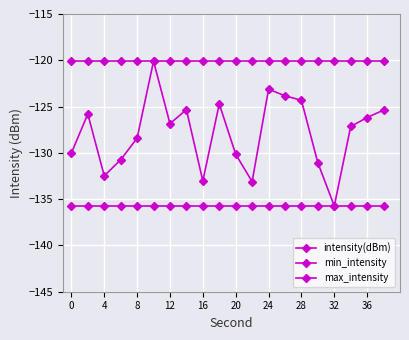

What is the difference between the second highest and minimum values in the intensity(dBm) series?

12.6